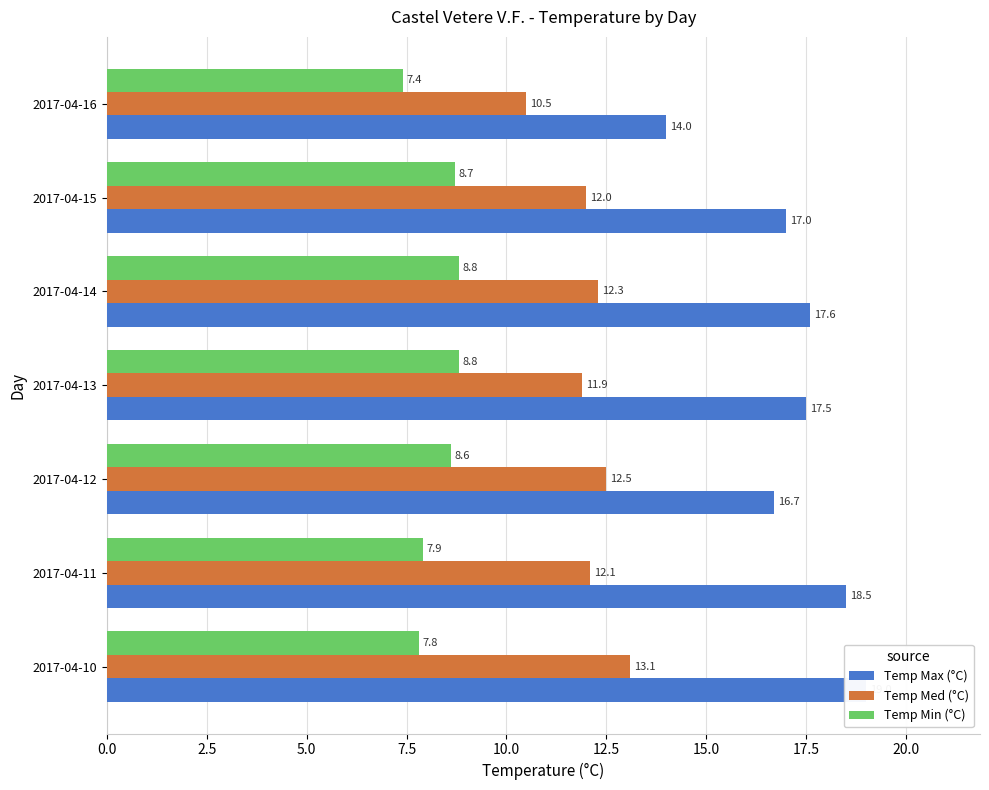

How many data points in Temp Med (°C) are above 12?

4